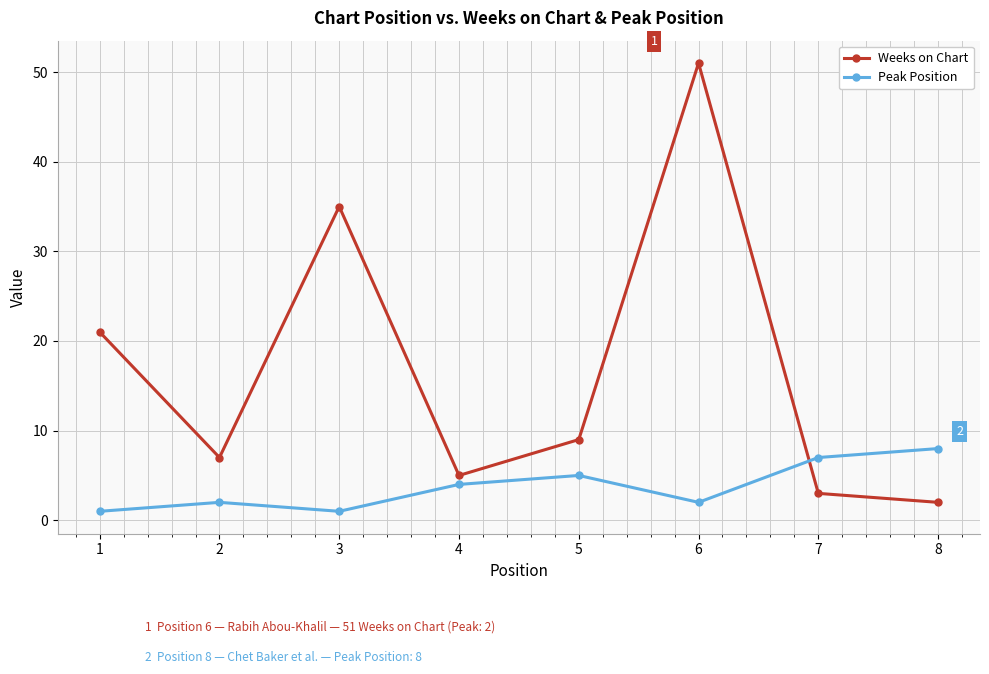

In Peak Position, how many points are lower than both neighbors (excluding endpoints)?

2